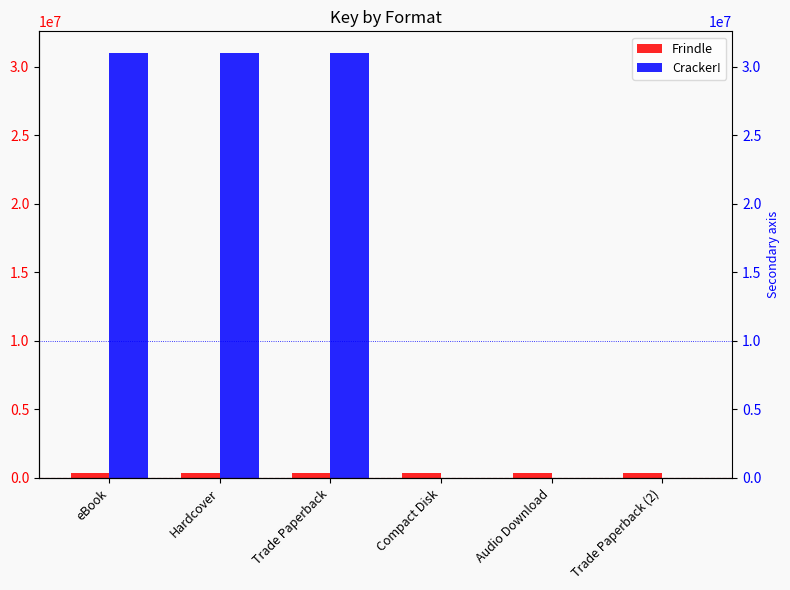

How many data points does each series have?

6